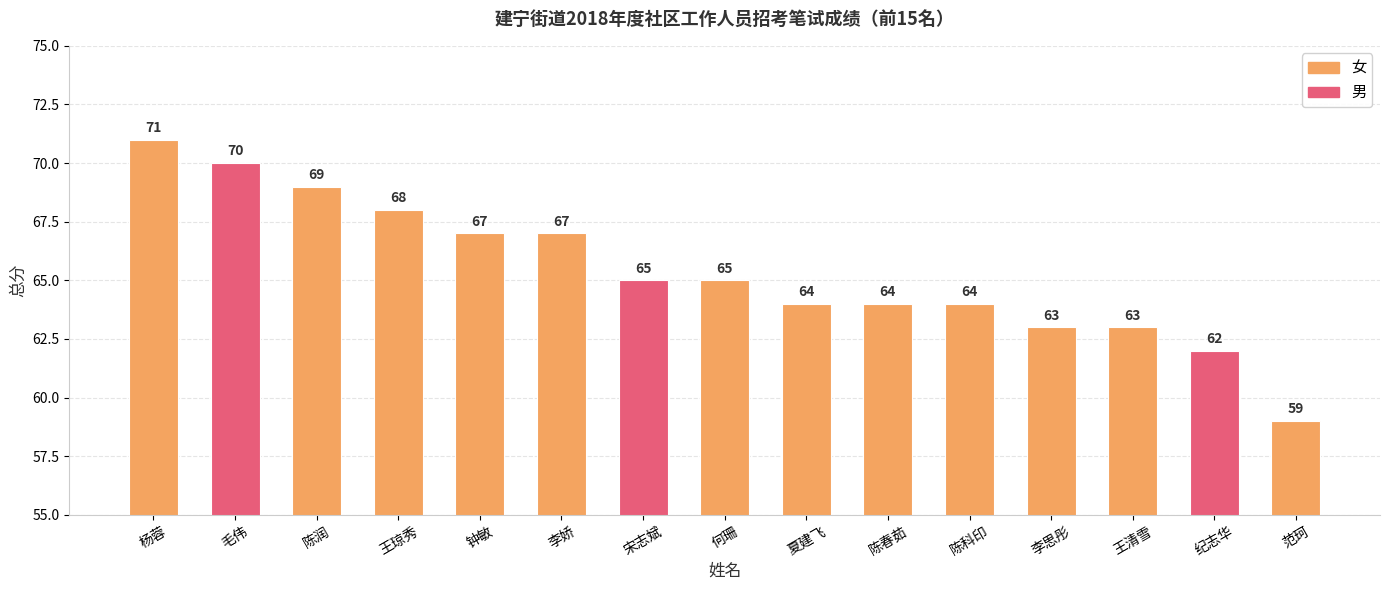

Approximately how many times larger is the value at 陈春茹 compared to 陈润?

0.9